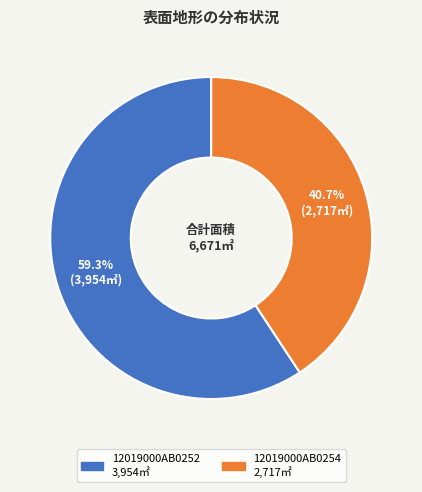

To the nearest percent, what portion does 12019000AB0254 represent?

41%